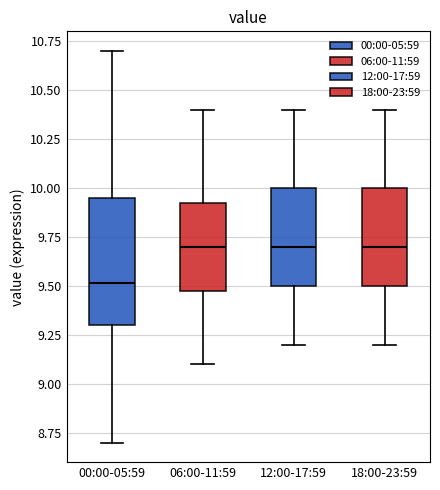

Reading left to right, read every box against the y-axis: the position of its median line, the range the box covers, and the ends of its whiskers. The values are not printed on the chart, so give them approximately, as read against the axis.

00:00-05:59: median 9.50, box 9.30 to 9.95, whiskers 8.70 to 10.70
06:00-11:59: median 9.70, box 9.50 to 9.95, whiskers 9.10 to 10.40
12:00-17:59: median 9.70, box 9.50 to 10.00, whiskers 9.20 to 10.40
18:00-23:59: median 9.70, box 9.50 to 10.00, whiskers 9.20 to 10.40